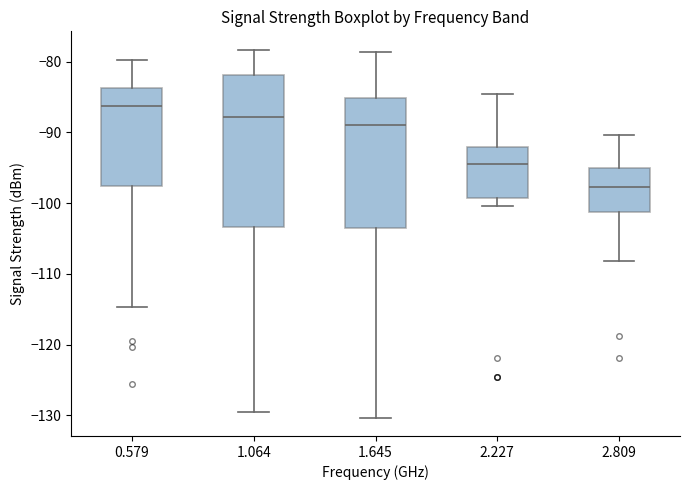

Reading left to right, read every box against the y-axis: the position of its median line, the range the box covers, and the ends of its whiskers. The values are not printed on the chart, so give them approximately, as read against the axis.

0.579: median -86, box -98 to -84, whiskers -115 to -80
1.064: median -88, box -103 to -82, whiskers -129 to -78
1.645: median -89, box -103 to -85, whiskers -130 to -79
2.227: median -94, box -99 to -92, whiskers -100 to -84
2.809: median -98, box -101 to -95, whiskers -108 to -90